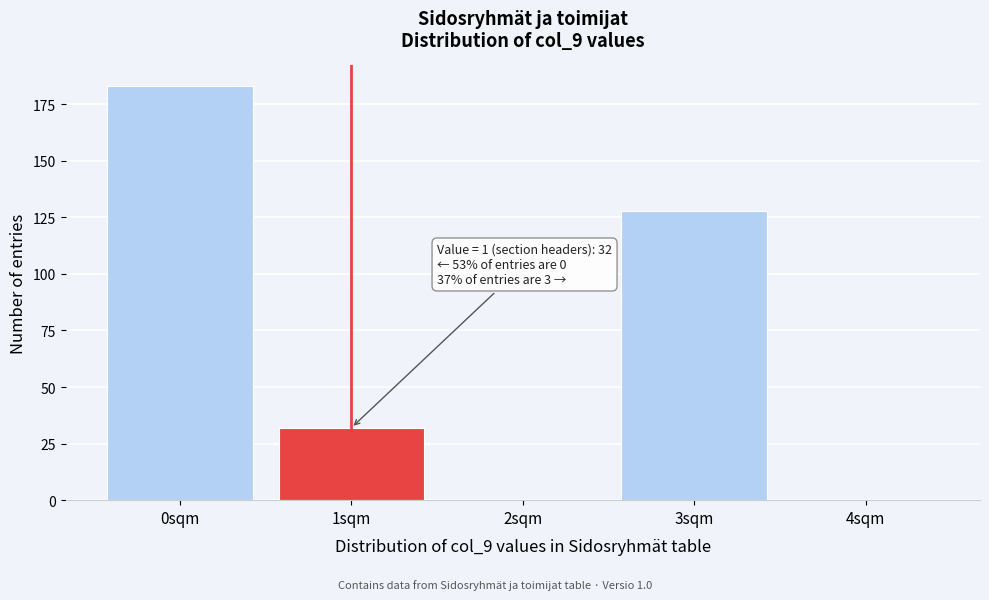

Reading left to right, list all the values displayed in this chart.

0sqm=183	1sqm=32	2sqm=0	3sqm=128	4sqm=0